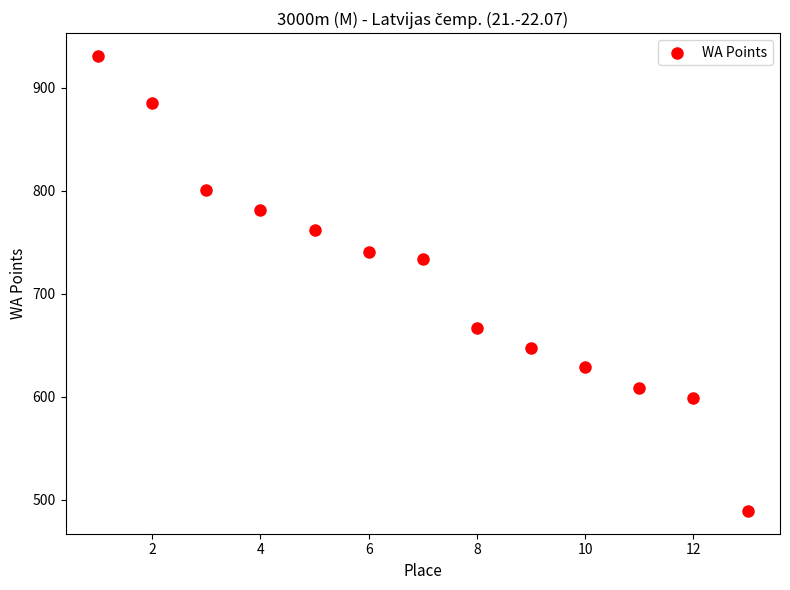

What Y value in the scatter plot is closest to 710?

734